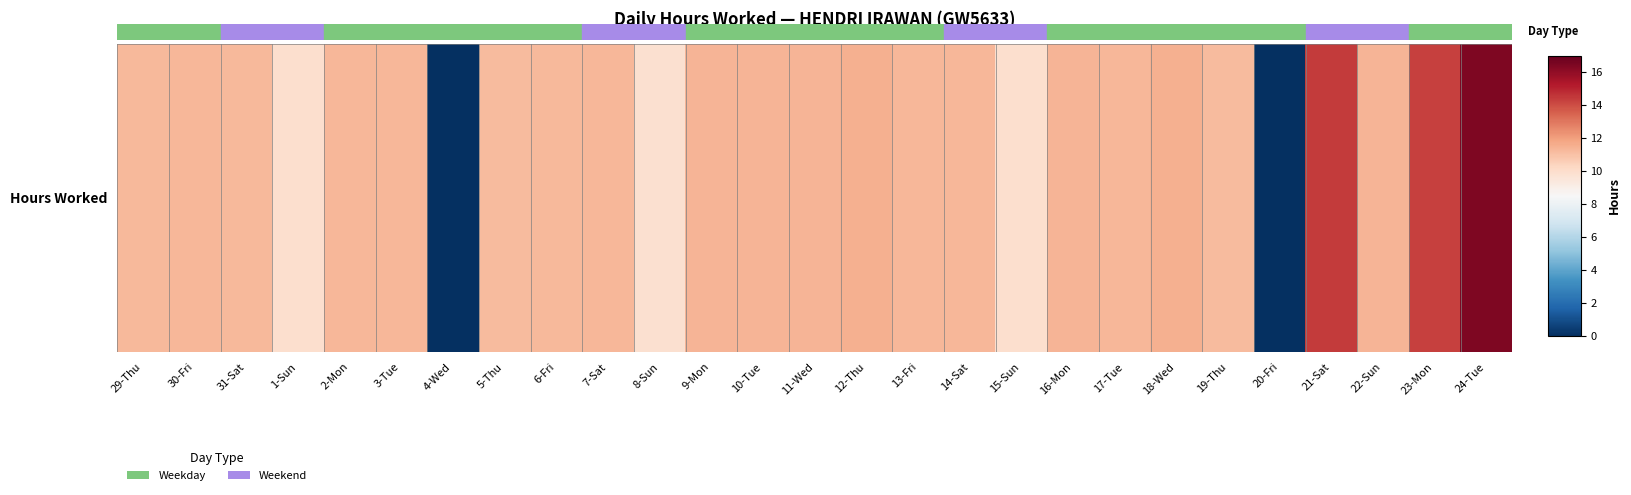

The value at 22-Sun is 11.4. True or false?

True